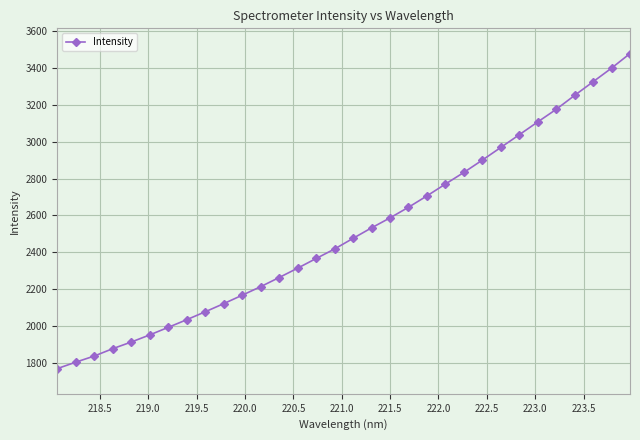

What is the minimum value shown in the chart?

1769.3